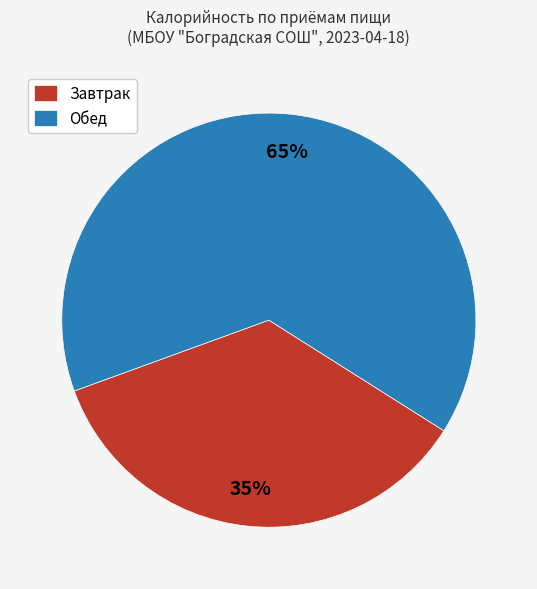

To the nearest percent, what is the average slice percentage?

50%